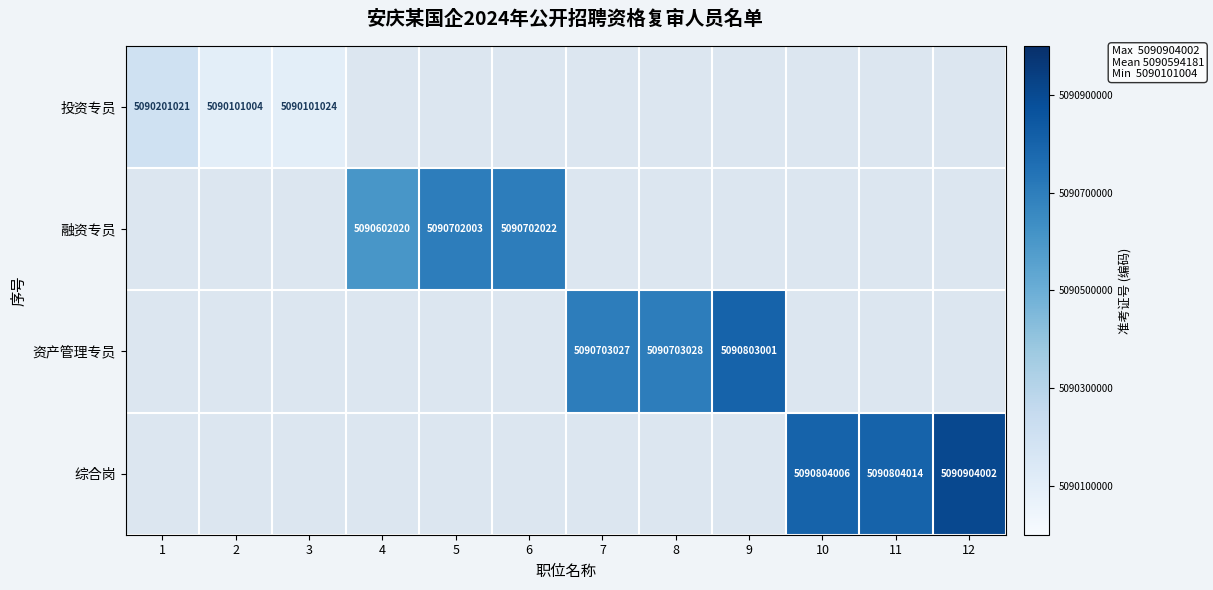

At which label is 投资专员 closest to 5090151012?

3